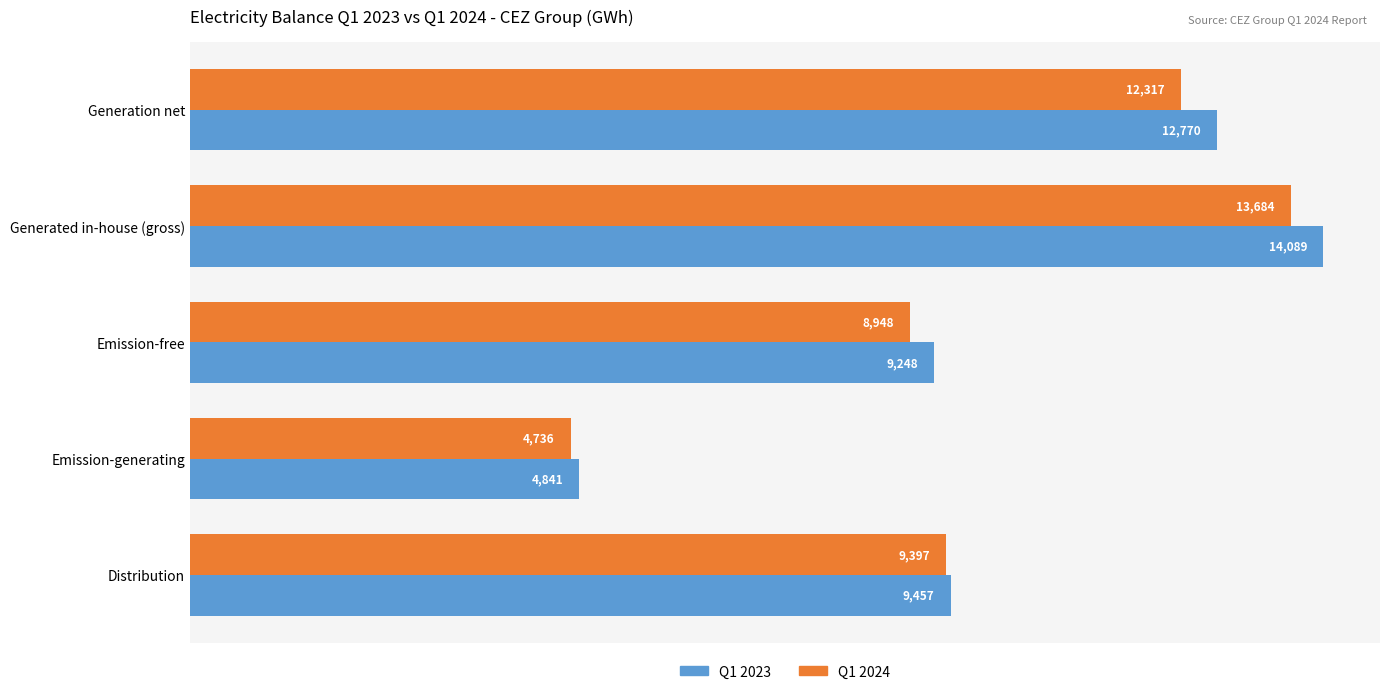

Which series changed the most between Emission-free and Distribution?

Q1 2024